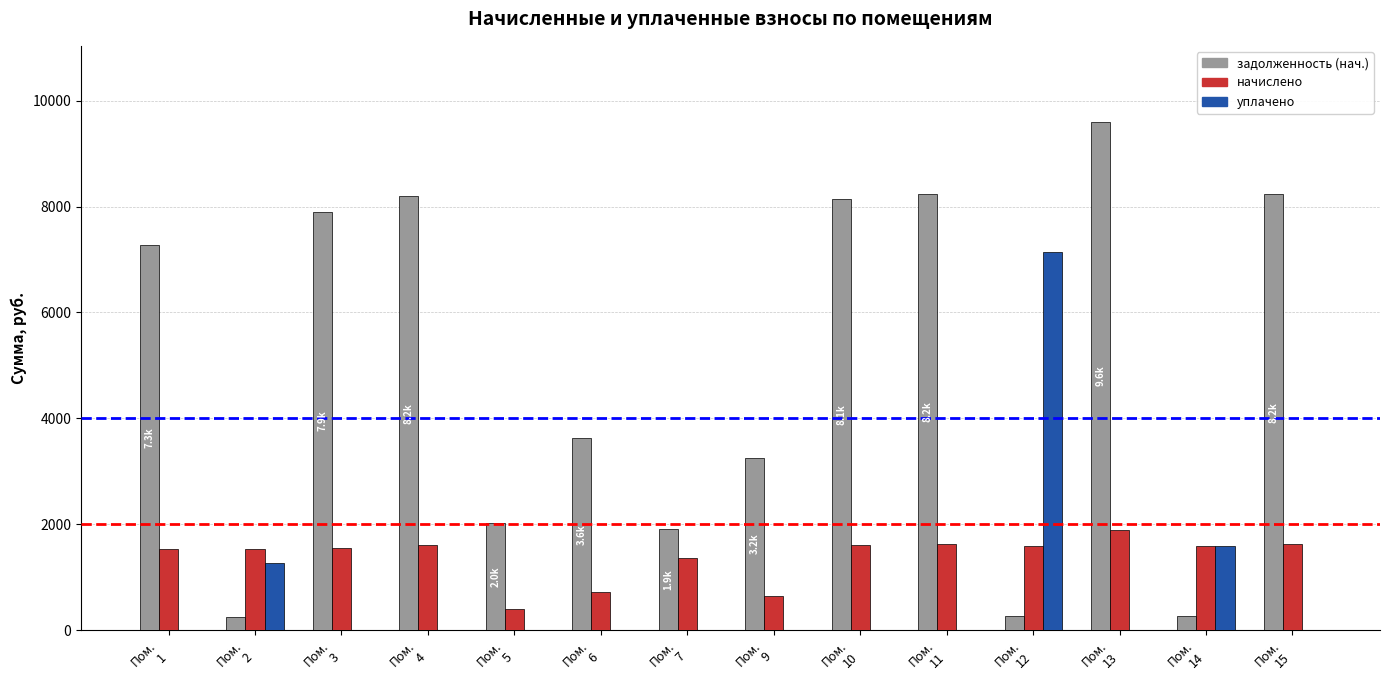

Reading left to right, list all the values displayed in this chart.

задолженность (нач.): 7282.1	256.3	7904.3	8189.7	2020.0	3622.8	1912.0	3249.5	8145.8	8244.0	266.2	9594.9	265.4	8233.6
начислено: 1537.9	1537.9	1555.2	1611.4	397.4	712.8	1369.4	639.4	1602.7	1628.6	1585.4	1887.8	1594.1	1620.0
уплачено: 0.0	1270.9	0.0	0.0	0.0	0.0	0.0	0.0	0.0	0.0	7145.4	0.0	1582.9	0.0